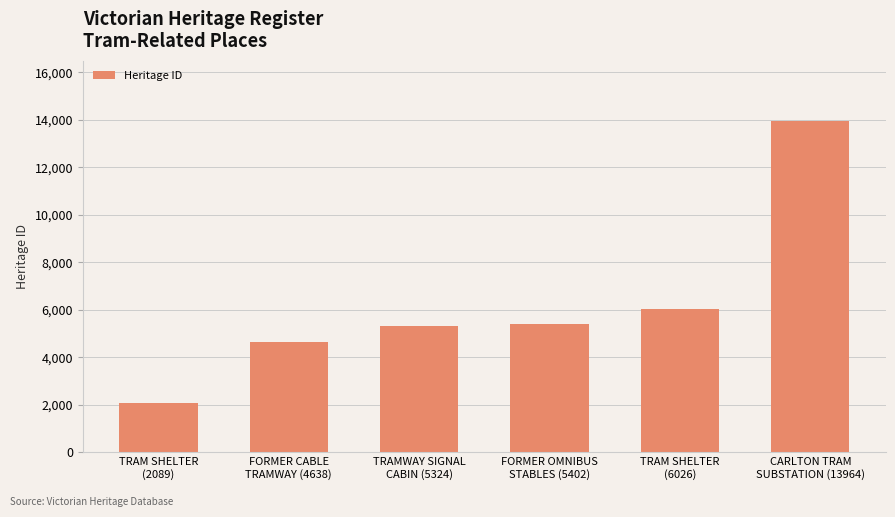

What is the minimum value shown in the chart?

2089